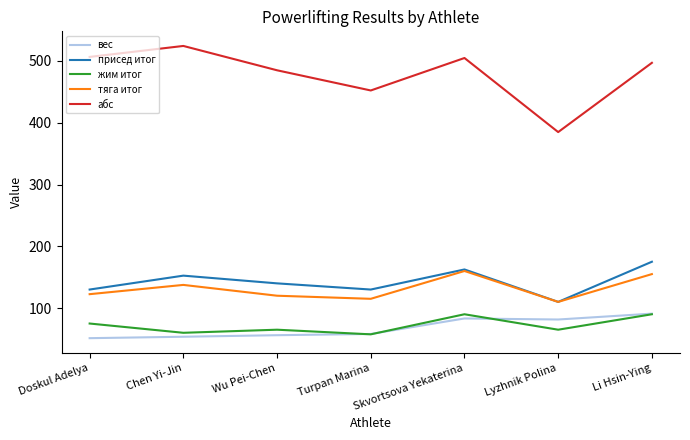

At which label is жим итог closest to 73?

Doskul Adelya